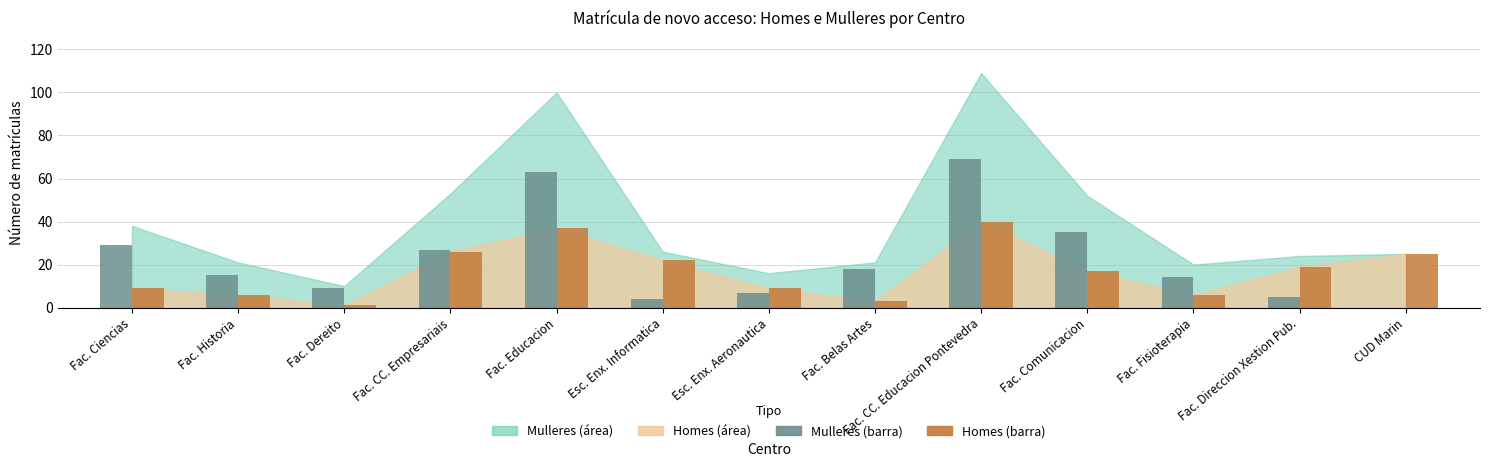

At which category is the sum across all series the highest?

Fac. CC. Educacion Pontevedra